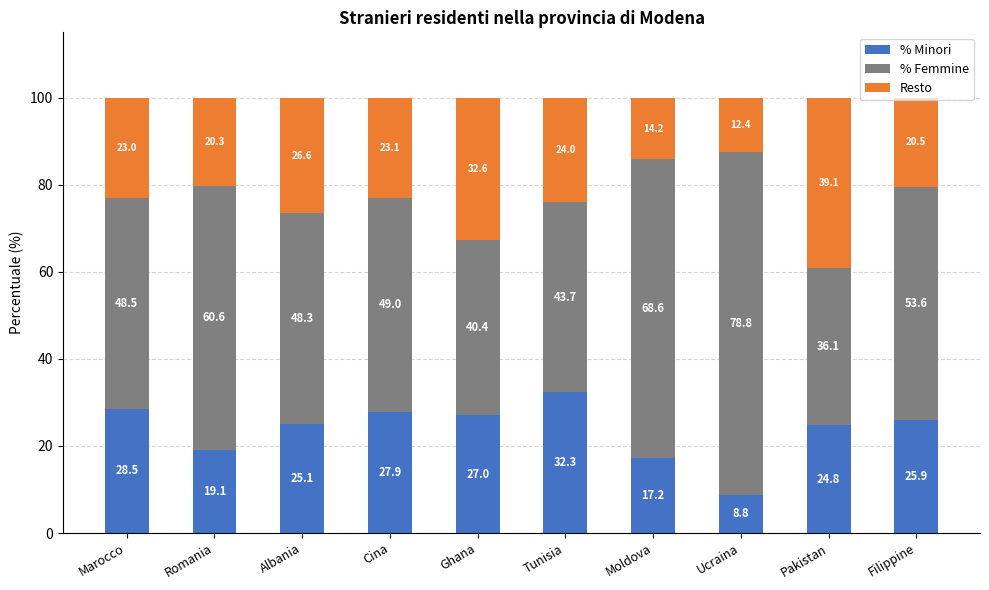

The % Minori series shows 25.1 at Albania. True or false?

True